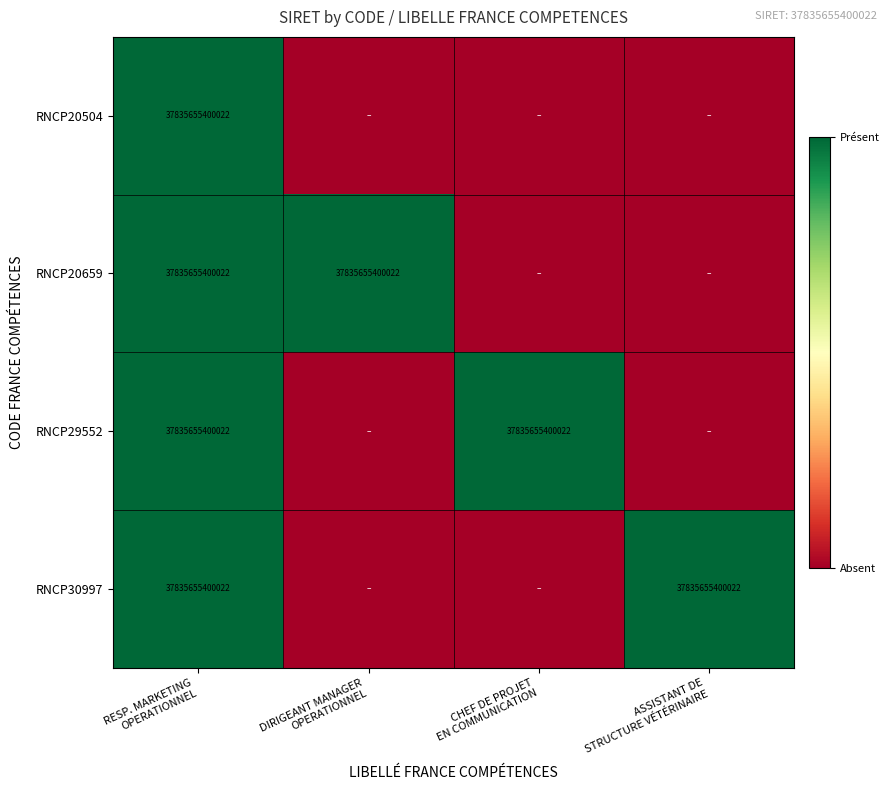

Between CHEF DE PROJET
EN COMMUNICATION and DIRIGEANT MANAGER
OPERATIONNEL, which is larger?

CHEF DE PROJET
EN COMMUNICATION